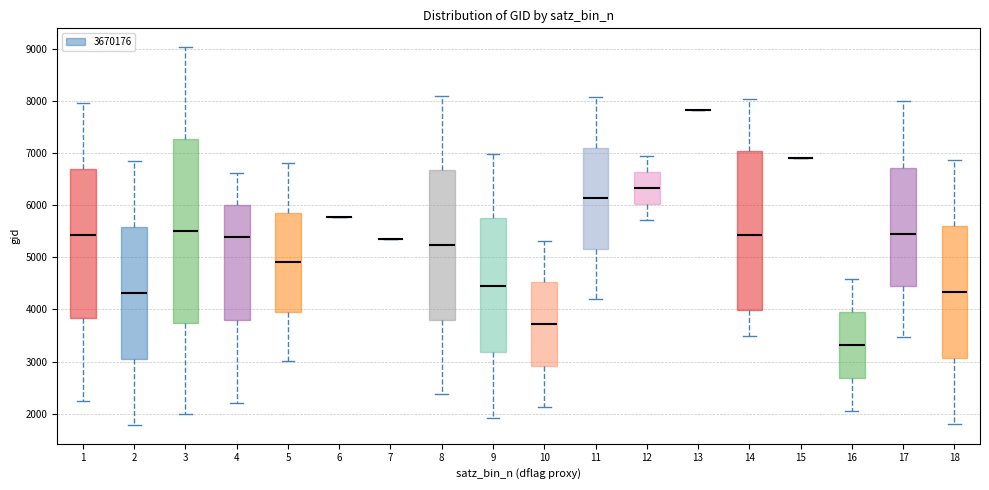

Reading left to right, read every box against the y-axis: the position of its median line, the range the box covers, and the ends of its whiskers. The values are not printed on the chart, so give them approximately, as read against the axis.

1: median 5400, box 3800 to 6700, whiskers 2200 to 8000
2: median 4300, box 3100 to 5600, whiskers 1800 to 6800
3: median 5500, box 3700 to 7300, whiskers 2000 to 9000
4: median 5400, box 3800 to 6000, whiskers 2200 to 6600
5: median 4900, box 4000 to 5900, whiskers 3000 to 6800
6: box collapsed to a line at 5800, whiskers 5800 to 5800
7: box collapsed to a line at 5400, whiskers 5400 to 5400
8: median 5200, box 3800 to 6700, whiskers 2400 to 8100
9: median 4400, box 3200 to 5800, whiskers 1900 to 7000
10: median 3700, box 2900 to 4500, whiskers 2100 to 5300
11: median 6100, box 5200 to 7100, whiskers 4200 to 8100
12: median 6300, box 6000 to 6600, whiskers 5700 to 6900
13: box collapsed to a line at 7800, whiskers 7800 to 7800
14: median 5400, box 4000 to 7000, whiskers 3500 to 8000
15: box collapsed to a line at 6900, whiskers 6900 to 6900
16: median 3300, box 2700 to 3900, whiskers 2100 to 4600
17: median 5400, box 4500 to 6700, whiskers 3500 to 8000
18: median 4300, box 3100 to 5600, whiskers 1800 to 6900